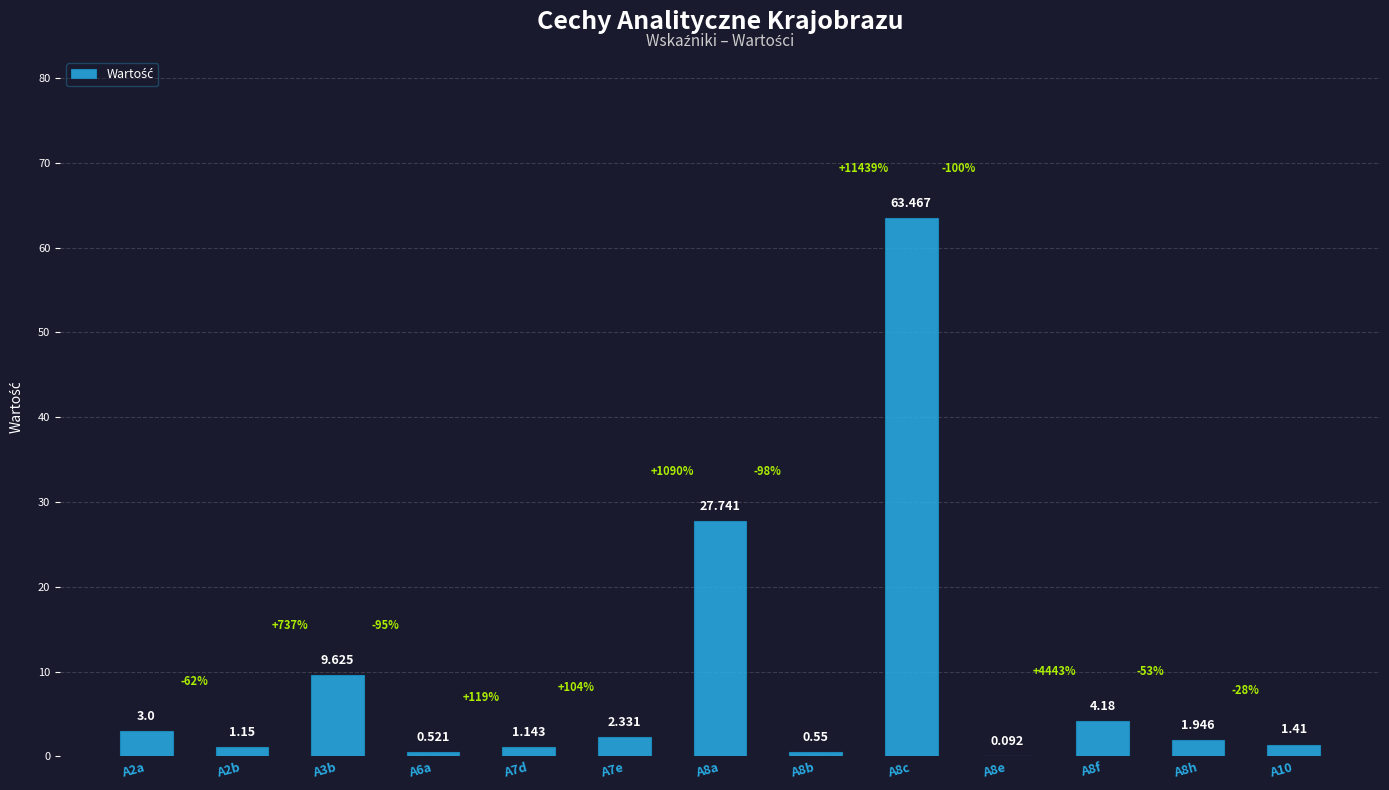

What value does the data have at A8h?

1.9